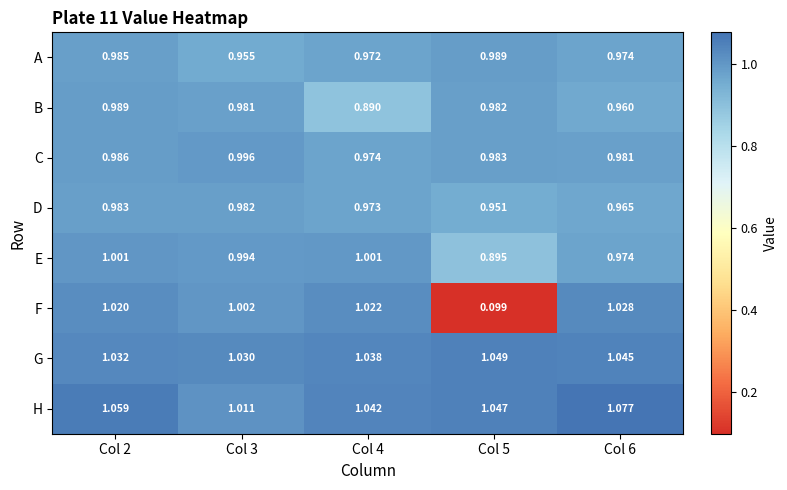

Rank the series at Col 4 from highest to lowest value.

H, G, F, E, C, D, A, B